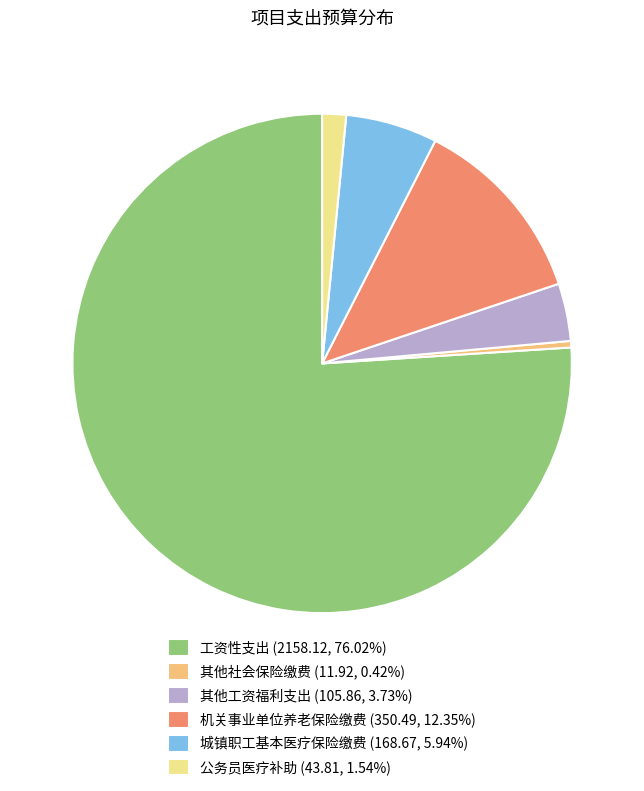

Approximately how many times larger is the value at 城镇职工基本医疗保险缴费 (168.67, 5.94%) compared to 其他社会保险缴费 (11.92, 0.42%)?

14.2